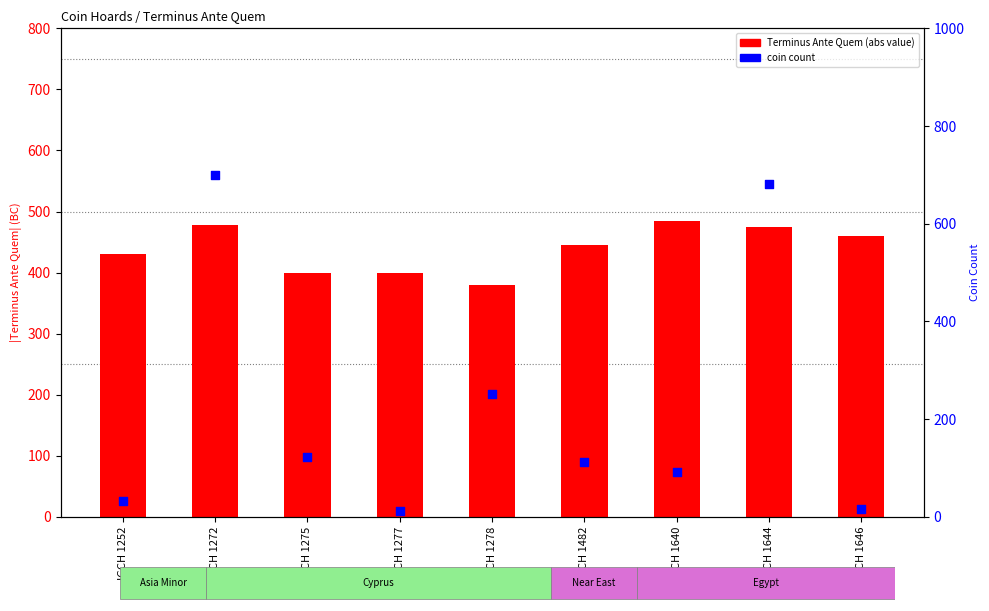

What are all the series names shown in the legend?

Terminus Ante Quem (abs), coin count